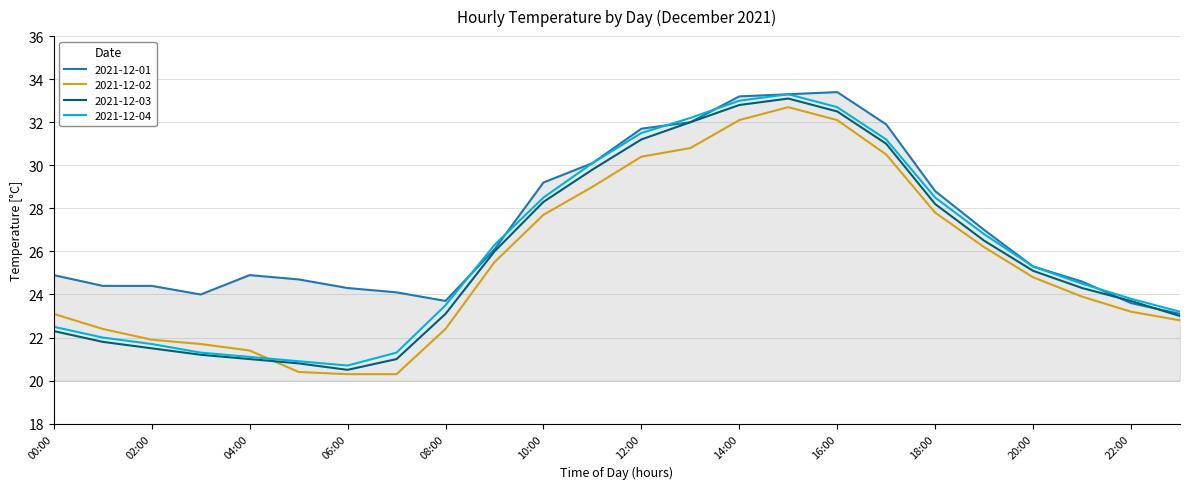

What is the lowest value of the 2021-12-04 series?

20.7